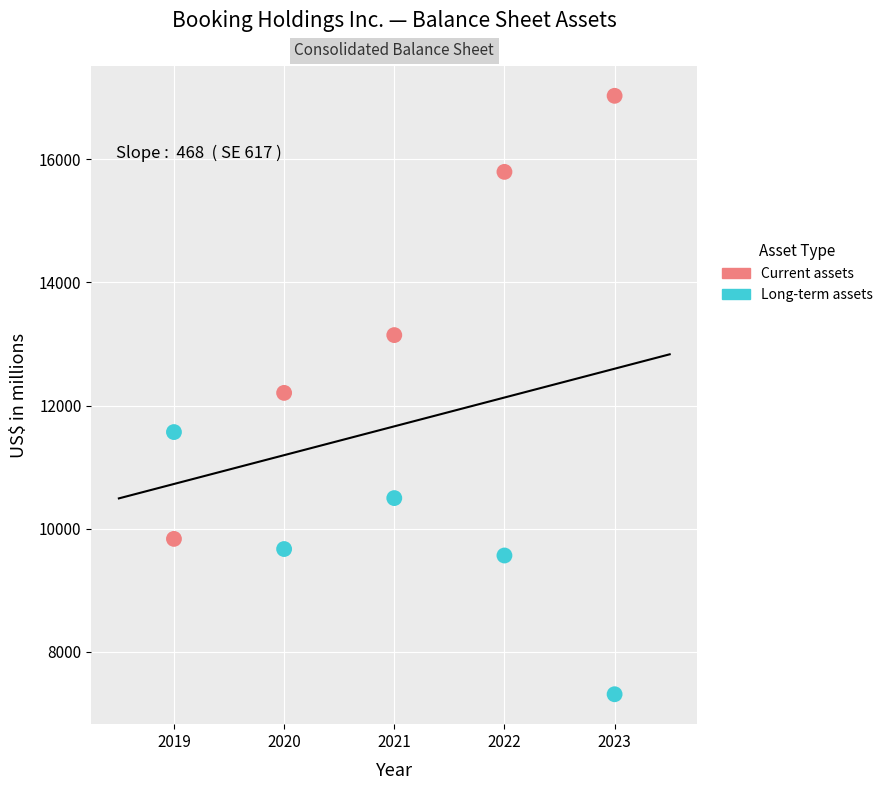

Across all data points, what is the range of Y values (max minus min)?

9726